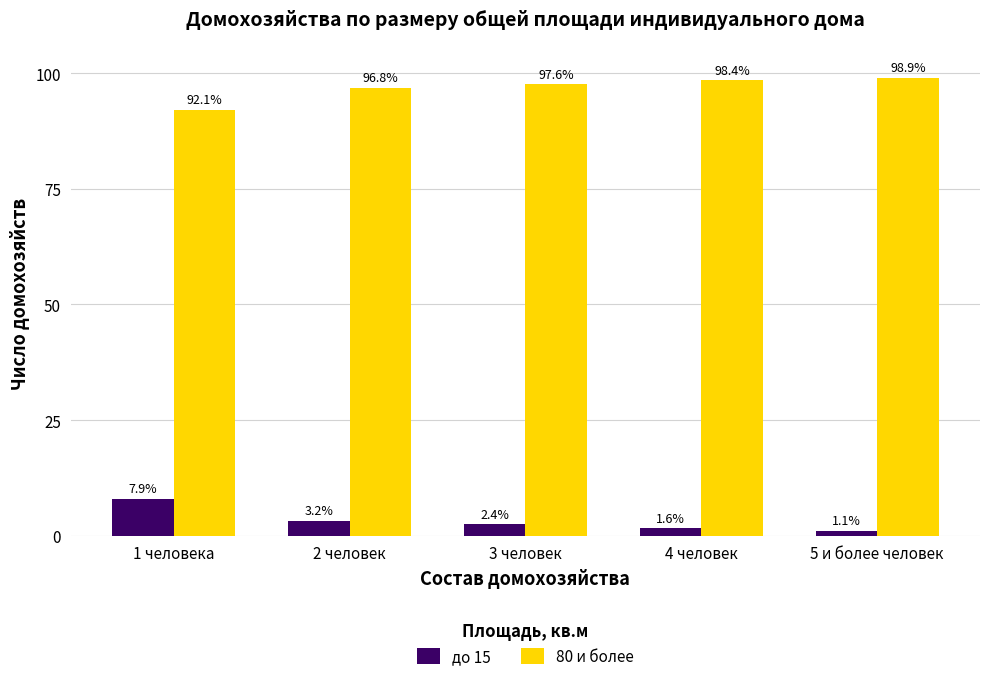

What is the sum of the до 15 values at 2 человек and 1 человека?

11.2